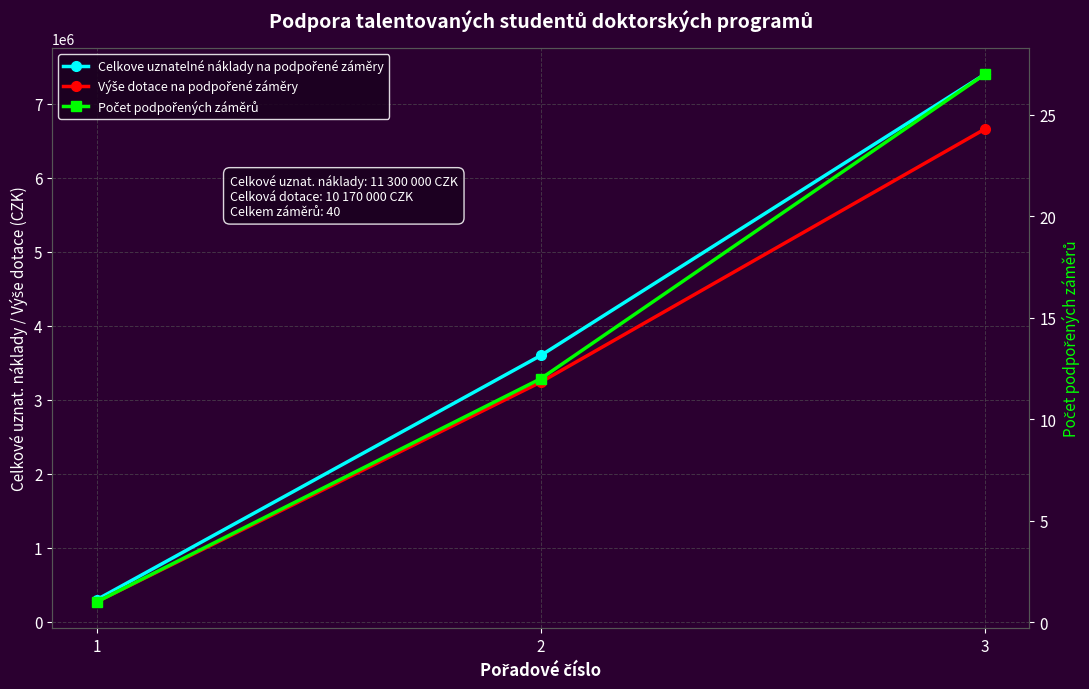

How many categories are shown in the chart?

3